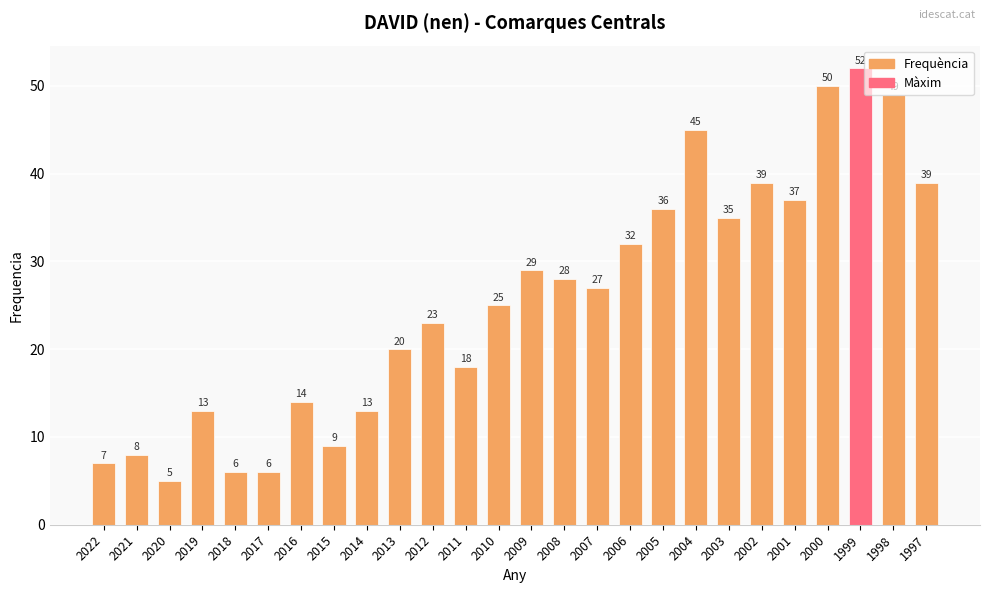

Which has a higher value, 2009 or 2021?

2009